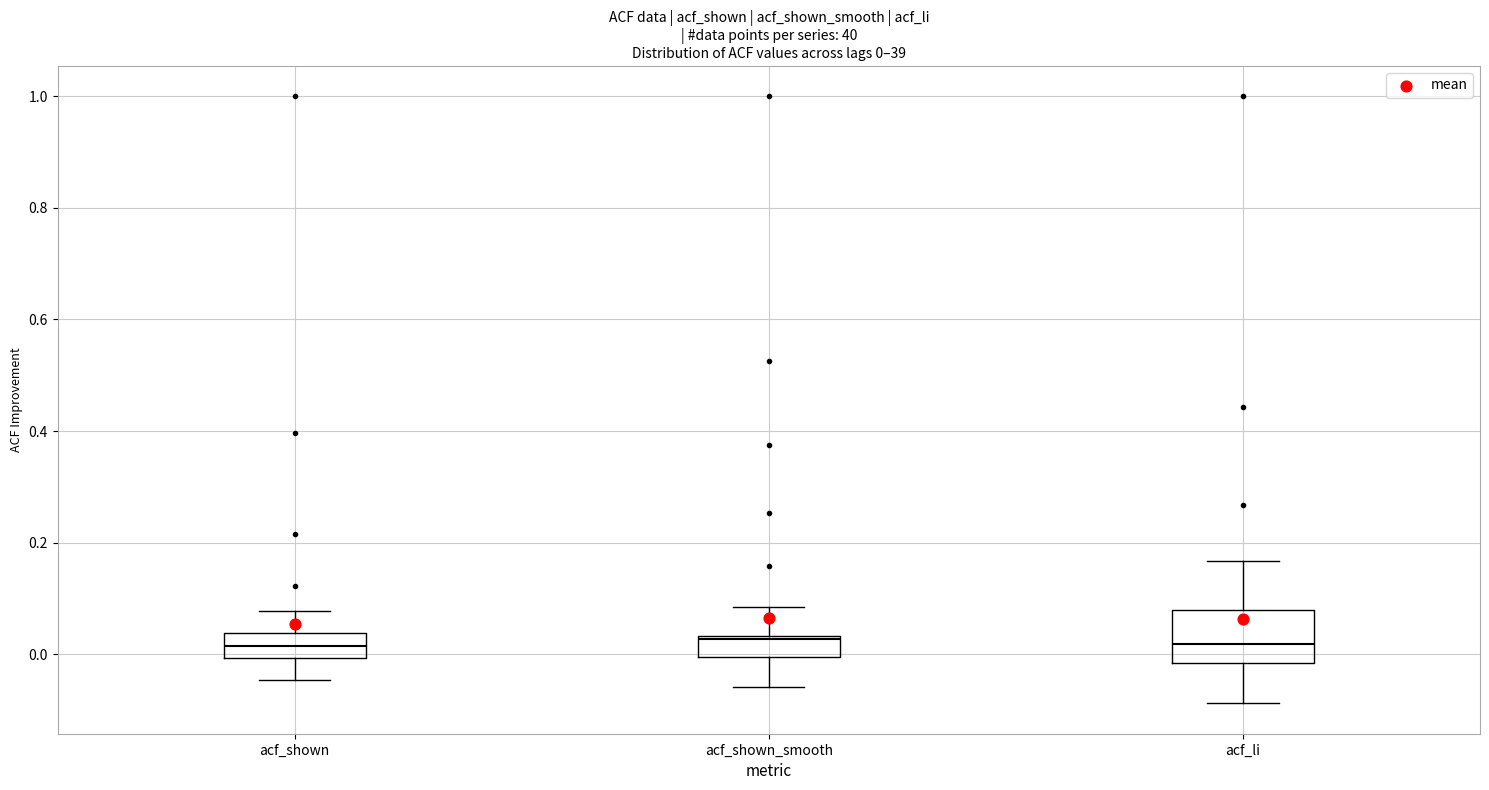

Which box is the tallest, from its lower edge to its upper edge?

acf_li